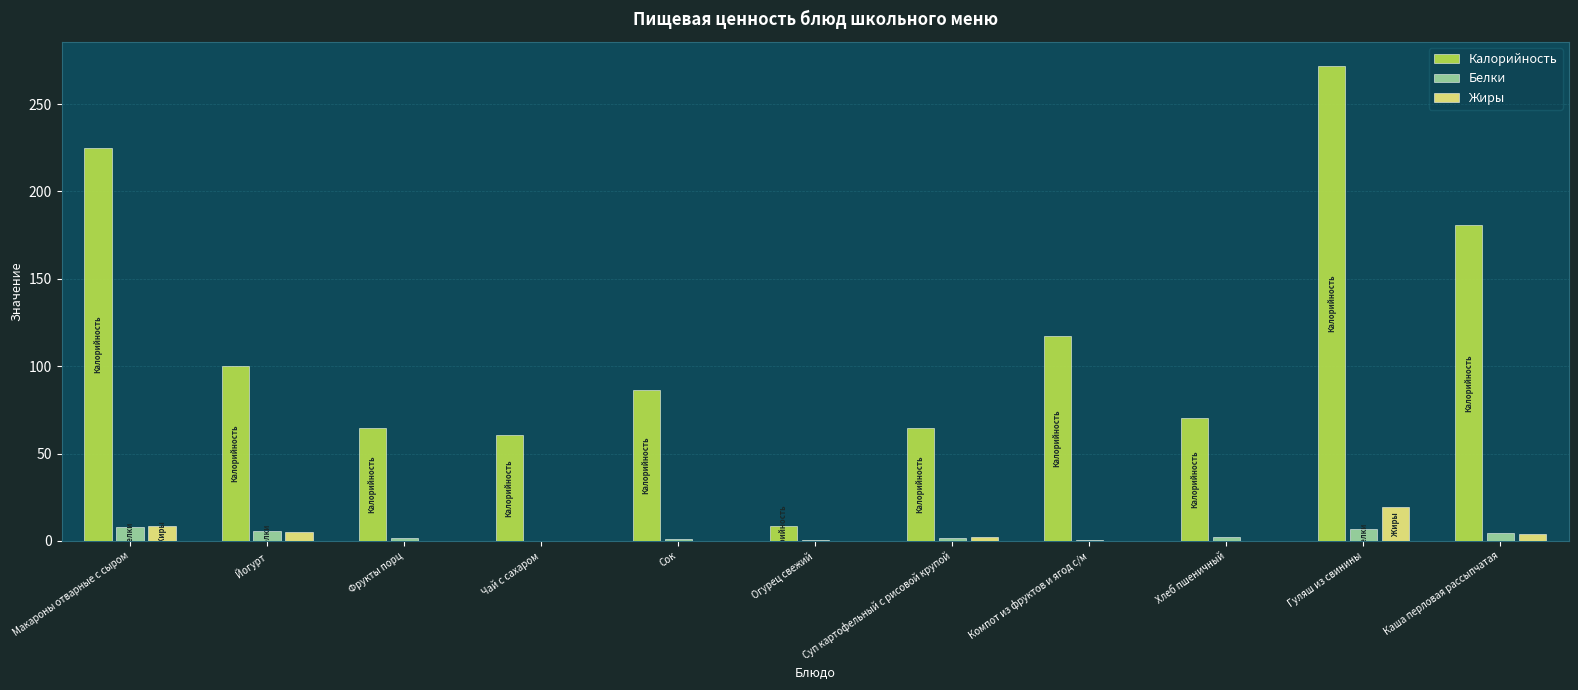

How many distinct data groups are displayed?

3